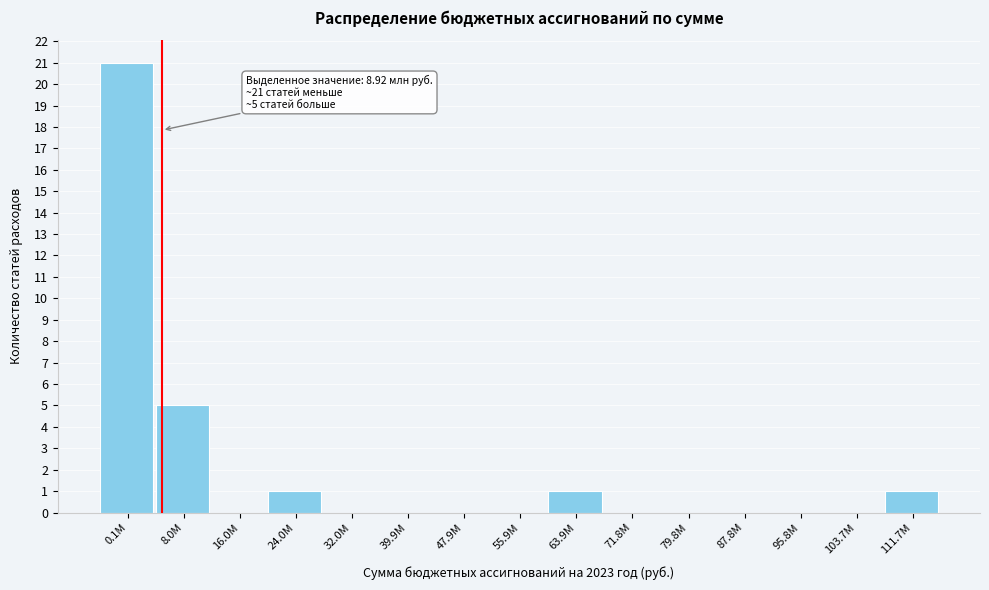

Reading right to left, what are all the values shown in this chart?

111.7M=1	103.7M=0	95.8M=0	87.8M=0	79.8M=0	71.8M=0	63.9M=1	55.9M=0	47.9M=0	39.9M=0	32.0M=0	24.0M=1	16.0M=0	8.0M=5	0.1M=21